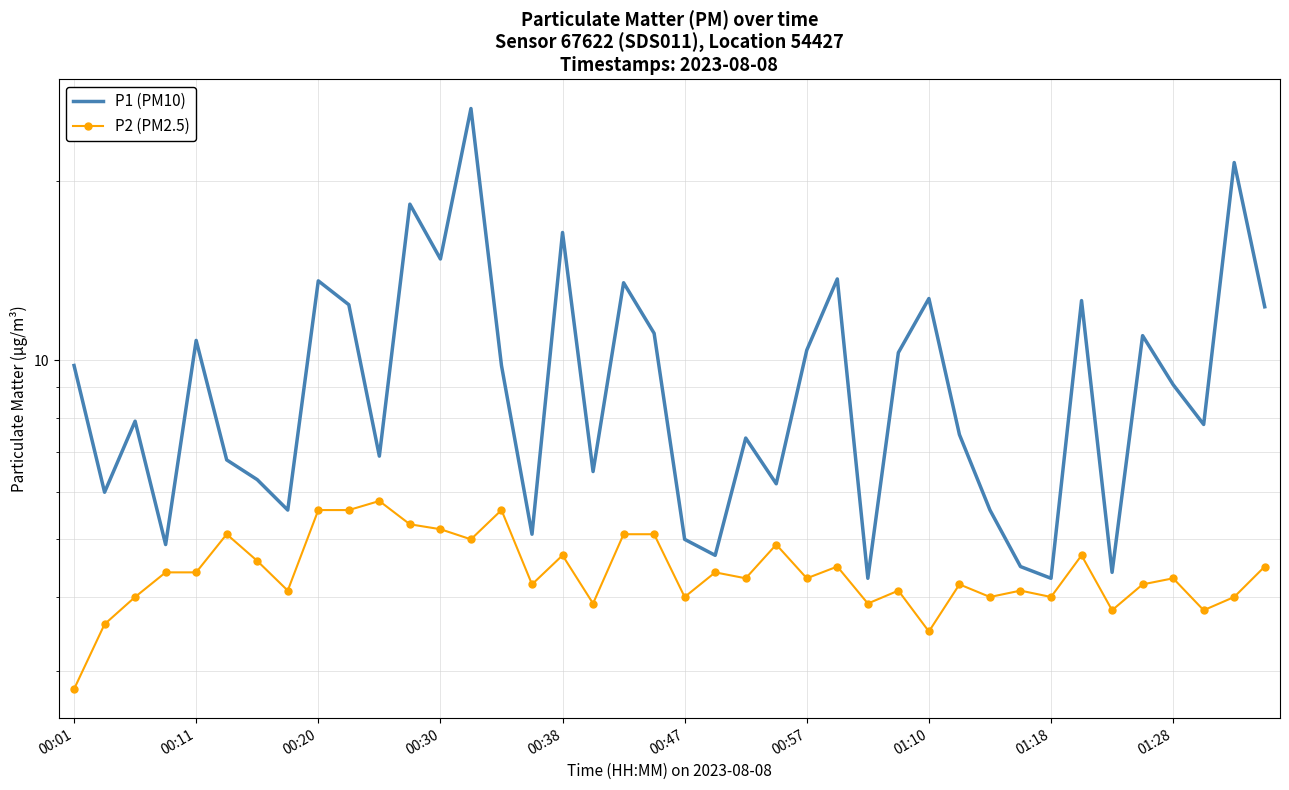

True or false: P2 (PM2.5) and P1 (PM10) intersect in this chart.

False